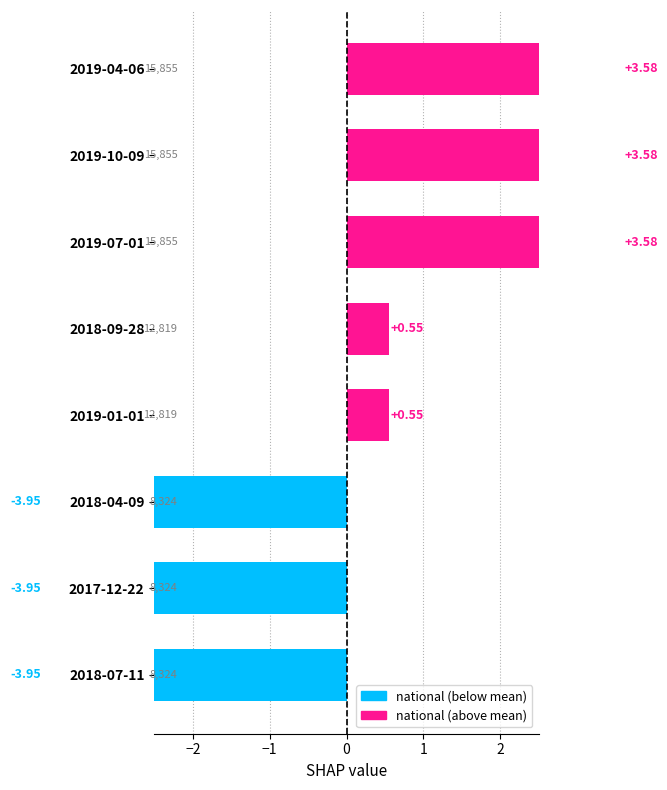

Between 2018-07-11 and 2019-01-01, which is larger?

2019-01-01